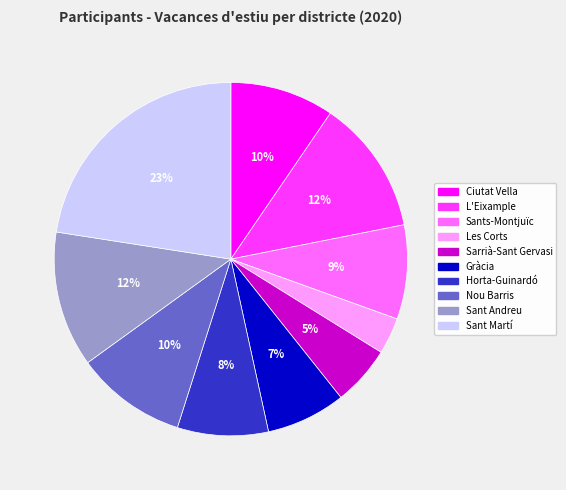

What percentage is the Sants-Montjuïc slice, to the nearest percent?

9%